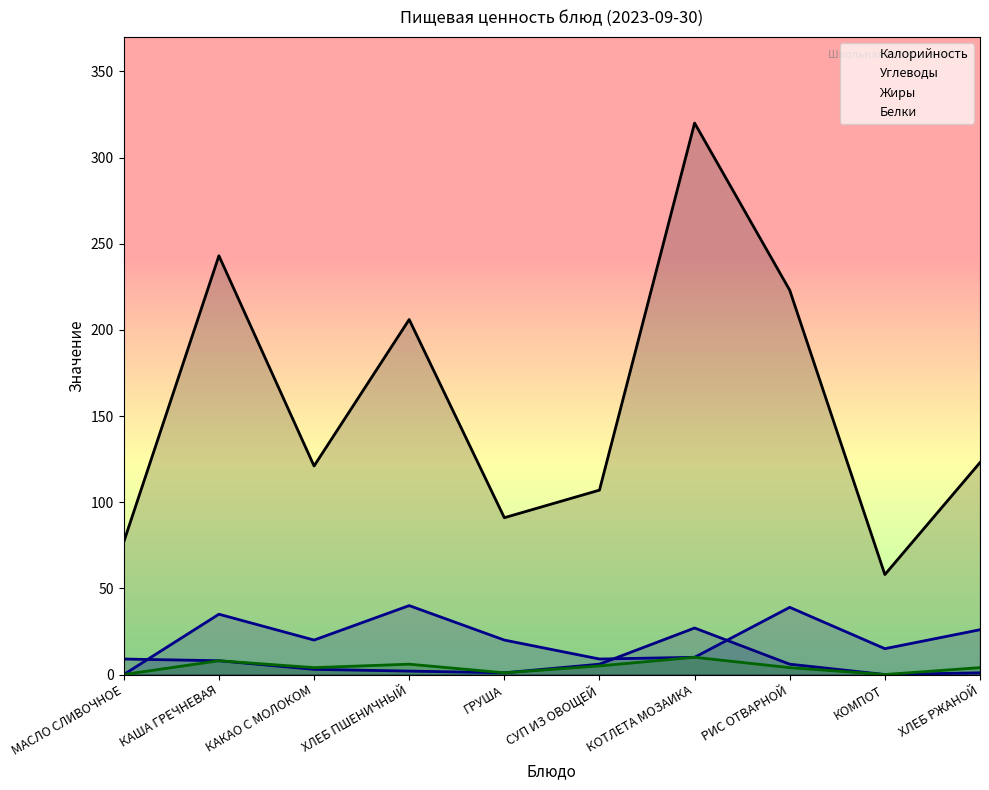

Is the value of Углеводы at ГРУША greater than the value of Жиры at РИС ОТВАРНОЙ?

Yes